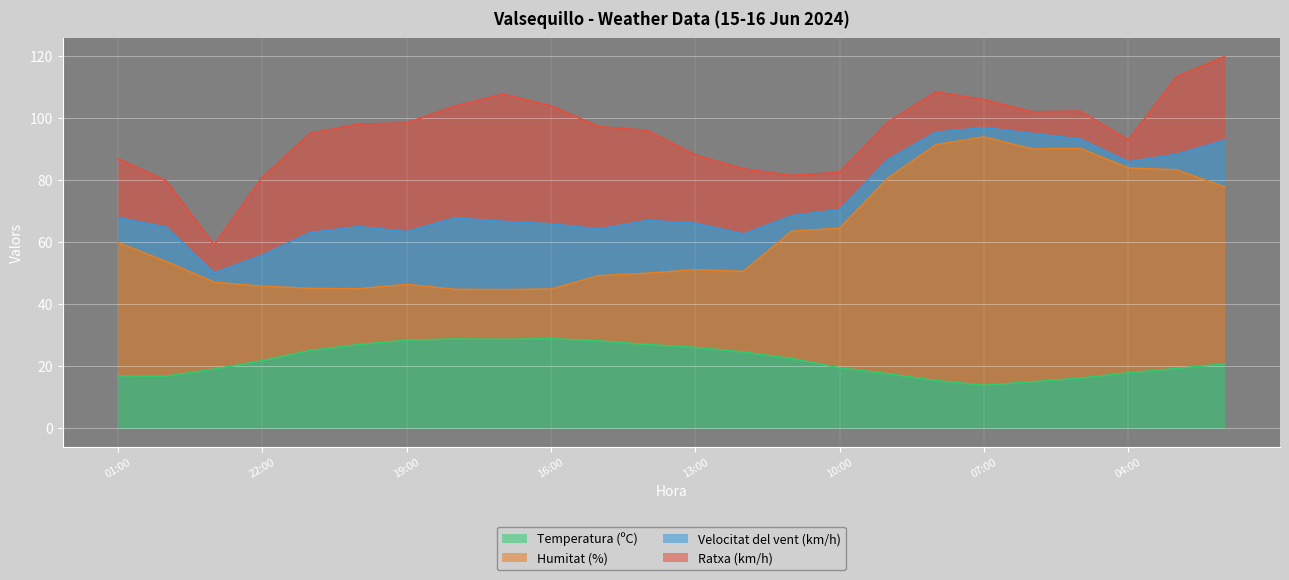

What is the total value across all series at 16:00?

103.9